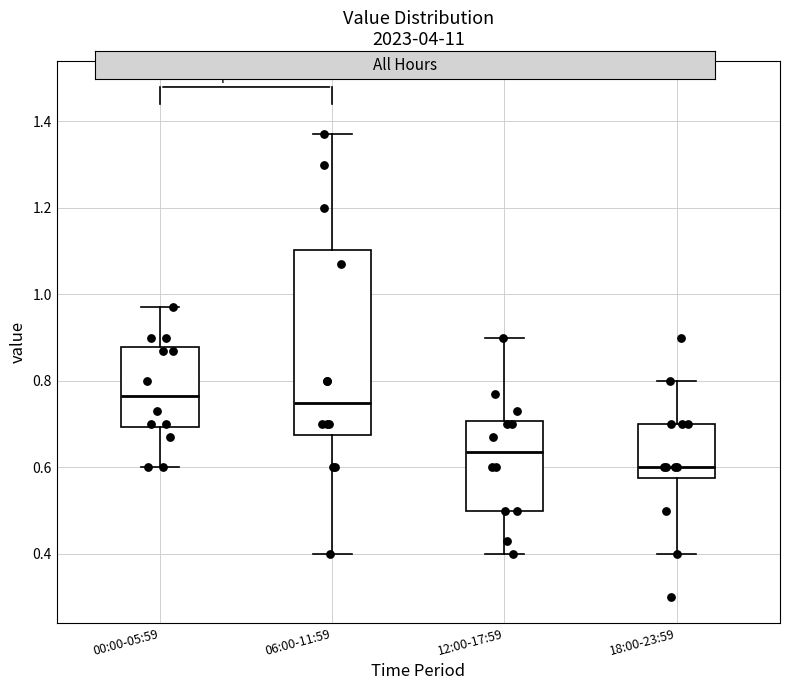

Comparing the boxes themselves (not the whiskers), which one is the tallest?

06:00-11:59